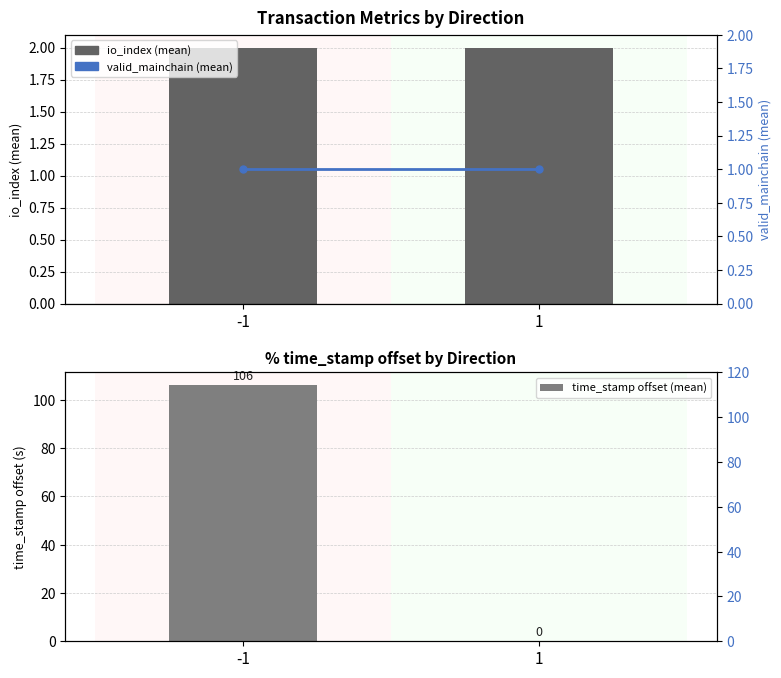

Reading left to right, extract all data points from this chart.

io_index (mean): -1=2	1=2
time_stamp offset (mean): -1=106	1=0
valid_mainchain (mean): -1=1	1=1